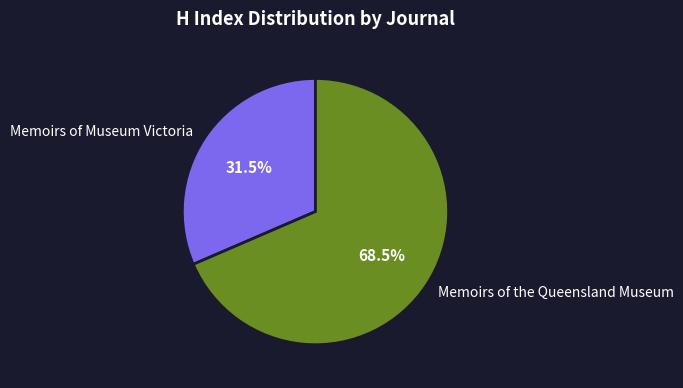

Approximately how many times larger is the value at Memoirs of Museum Victoria compared to Memoirs of the Queensland Museum?

0.5